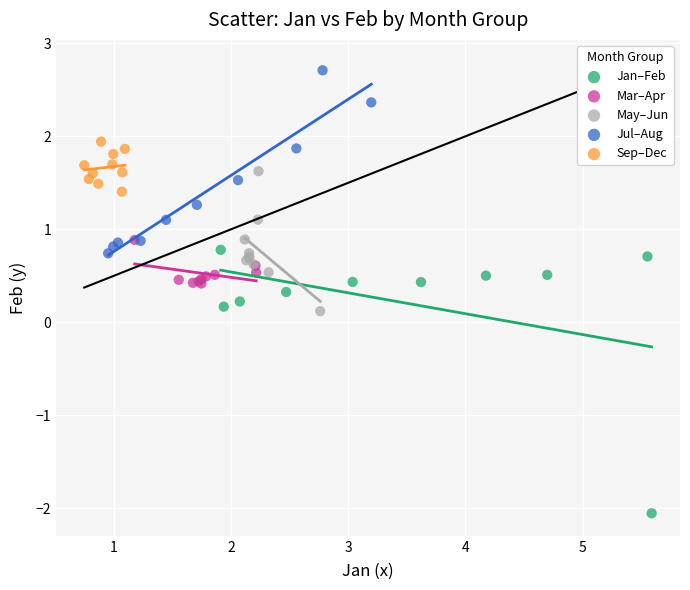

Which series contains the highest Y value?

Jul–Aug